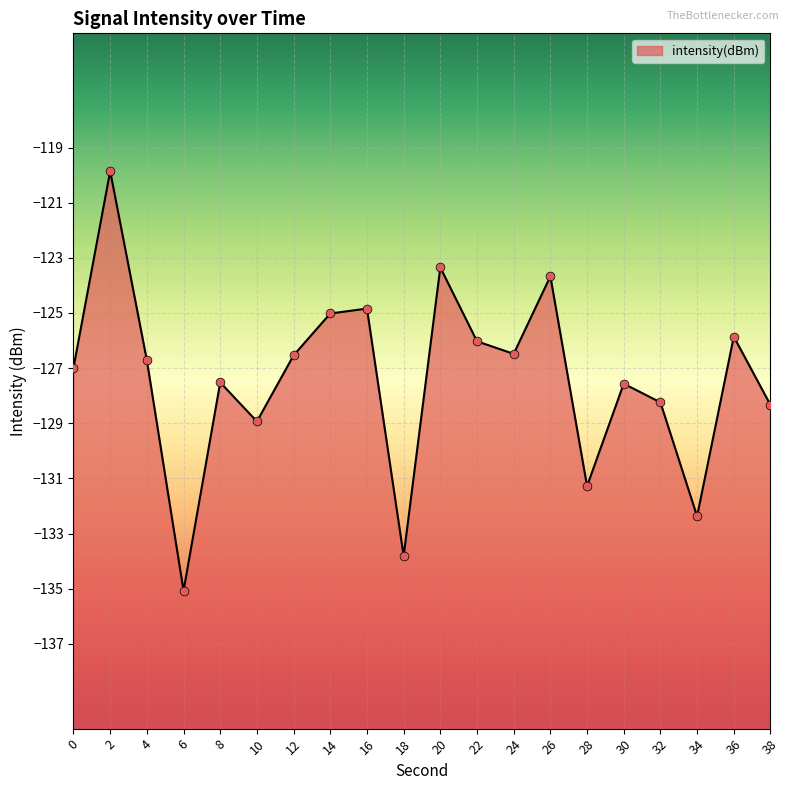

Which has a higher value, 24 or 22?

22